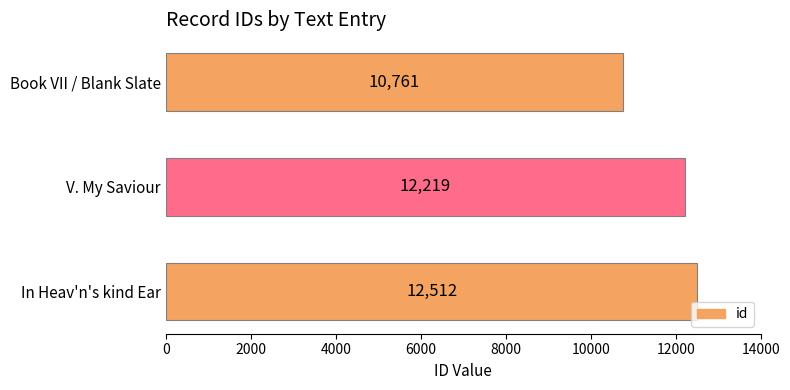

What is the difference between the values at V. My Saviour and In Heav'n's kind Ear?

293